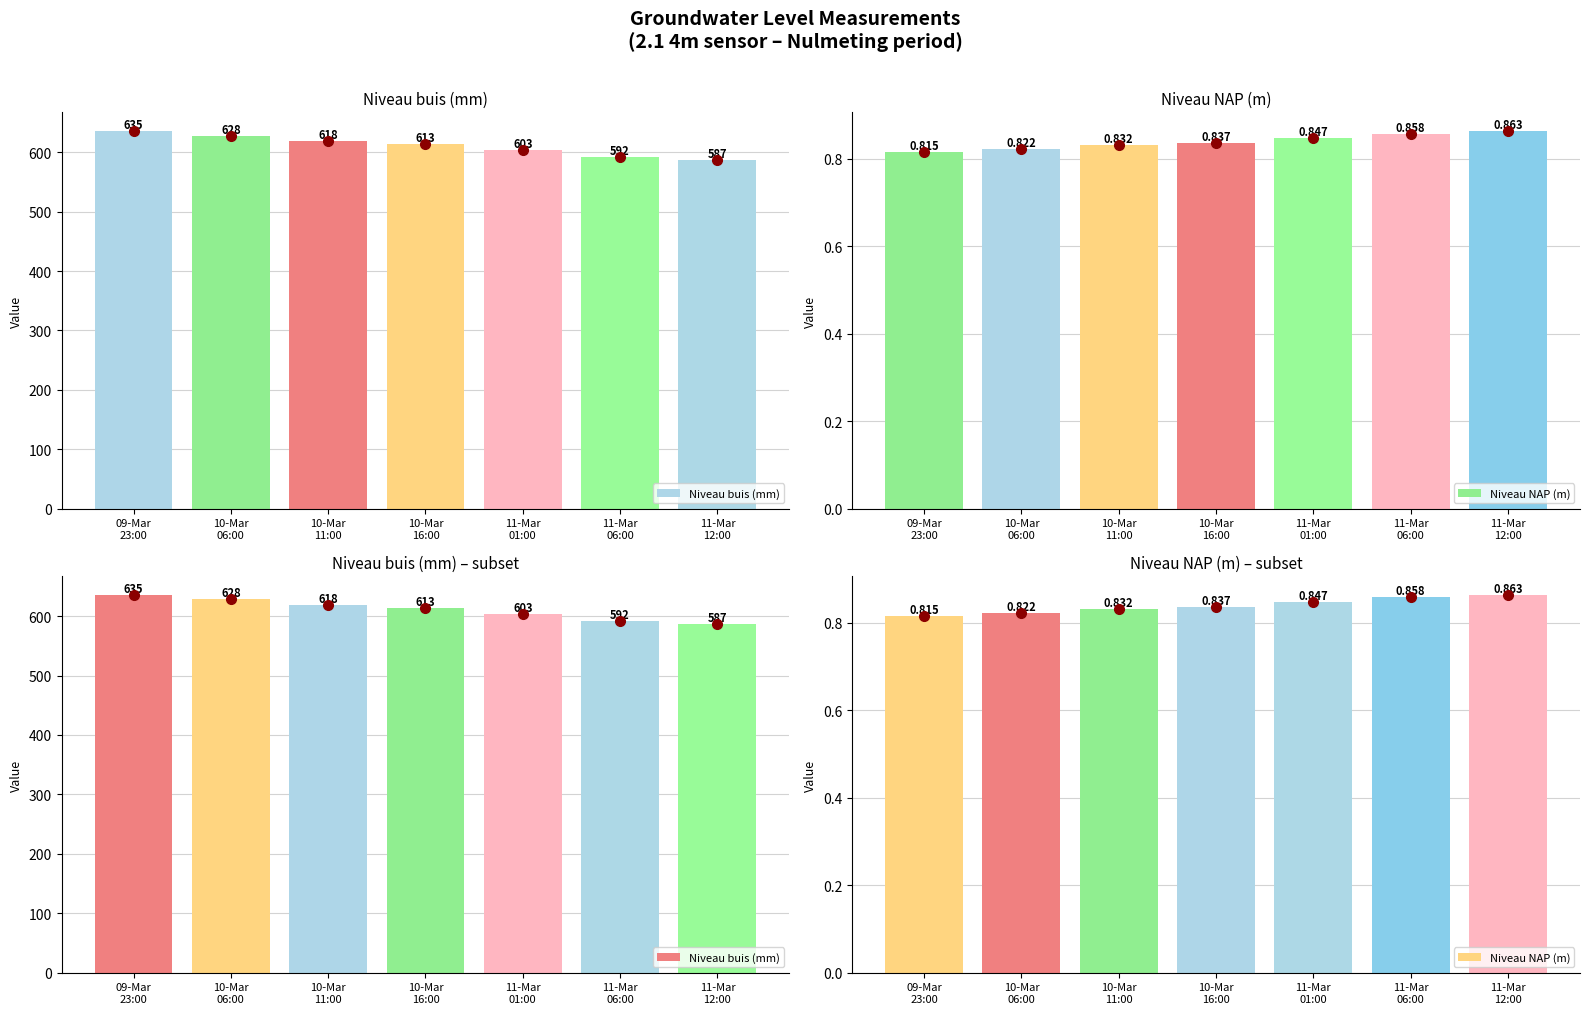

Reading left to right, transcribe all the data shown in this chart.

Niveau buis (mm): 635.0	628.0	618.0	613.0	603.0	592.0	587.0
Niveau NAP (m): 0.8	0.8	0.8	0.8	0.8	0.9	0.9